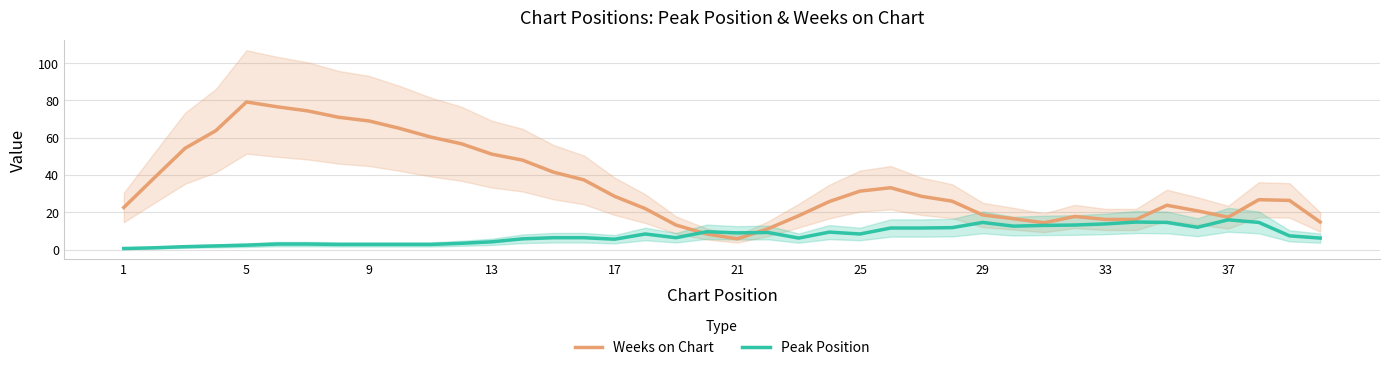

What are all the series names shown in the legend?

Weeks on Chart, Peak Position